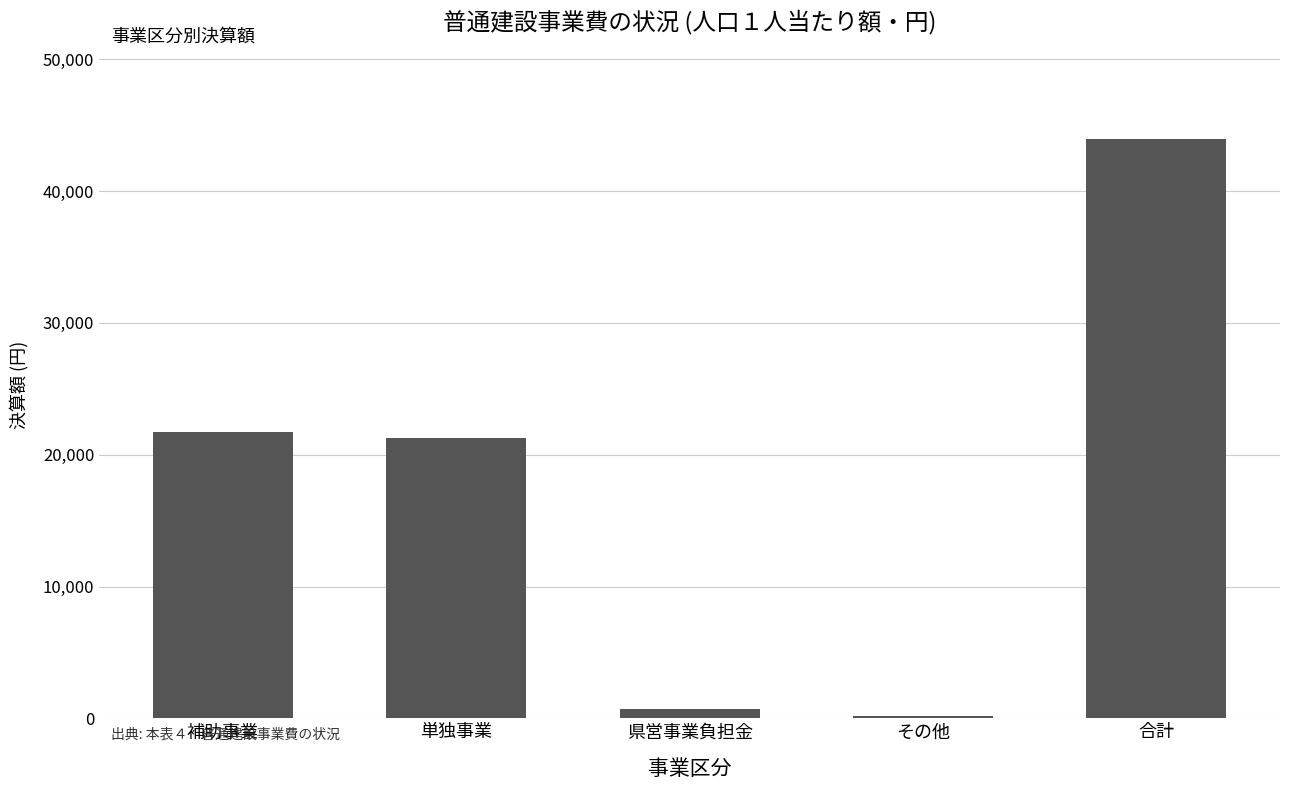

What position from the left is 合計?

5